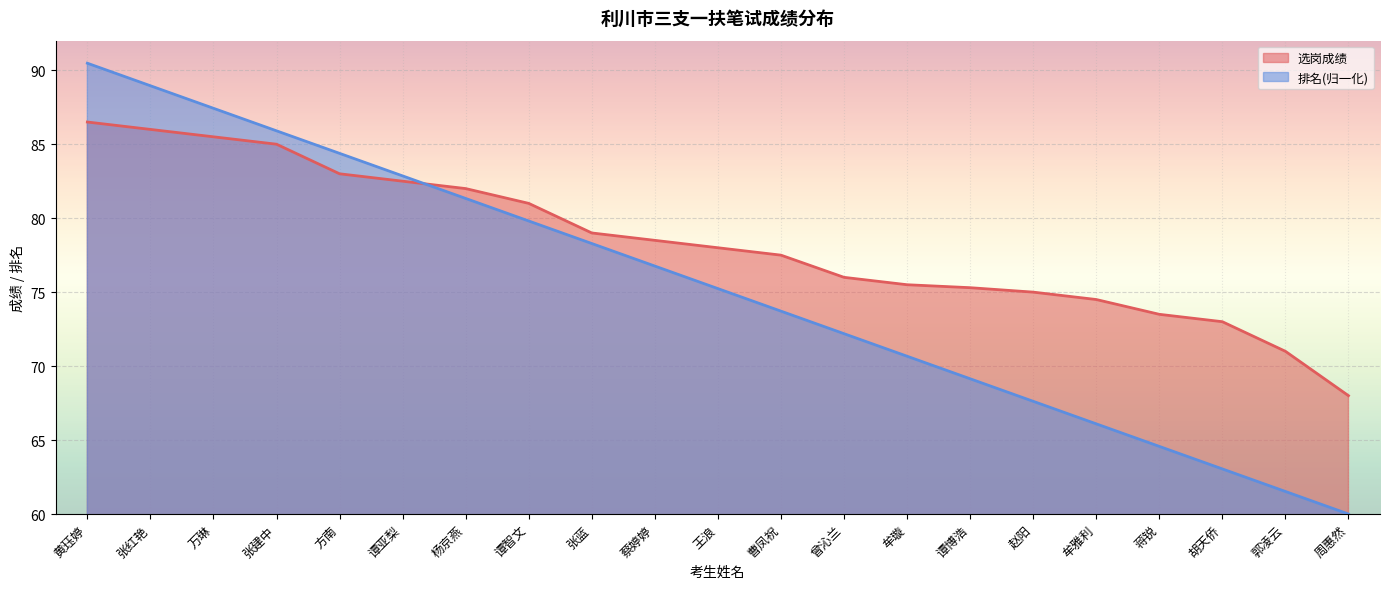

Where do 选岗成绩 and 排名 first cross each other?

谭亚梨 and 杨京燕